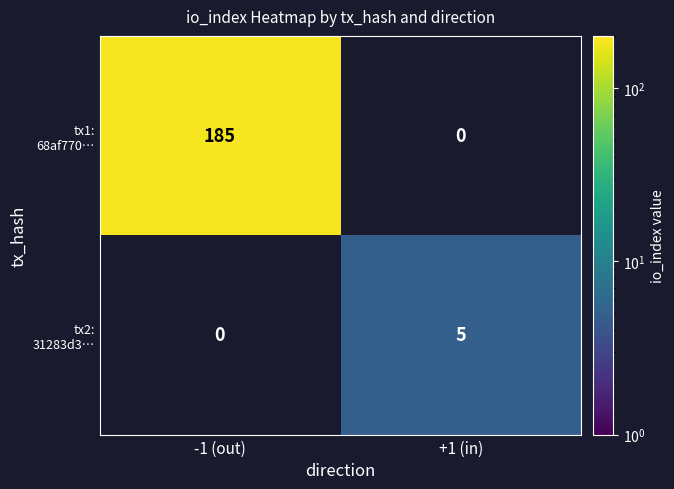

At which category is the sum across all series the highest?

-1 (out)